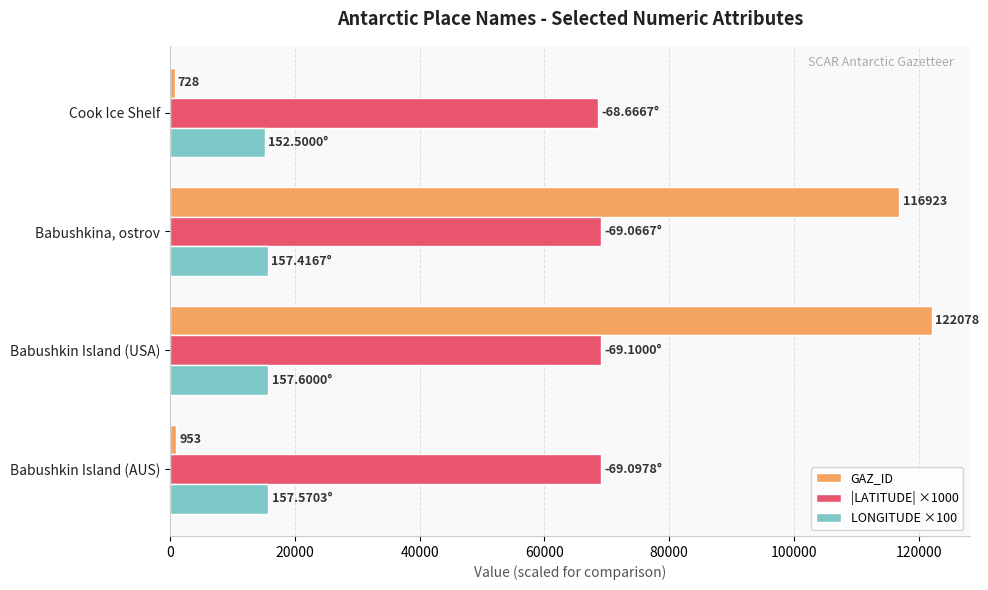

List the series in order of their overall mean, highest first.

|LATITUDE| ×1000, GAZ_ID, LONGITUDE ×100